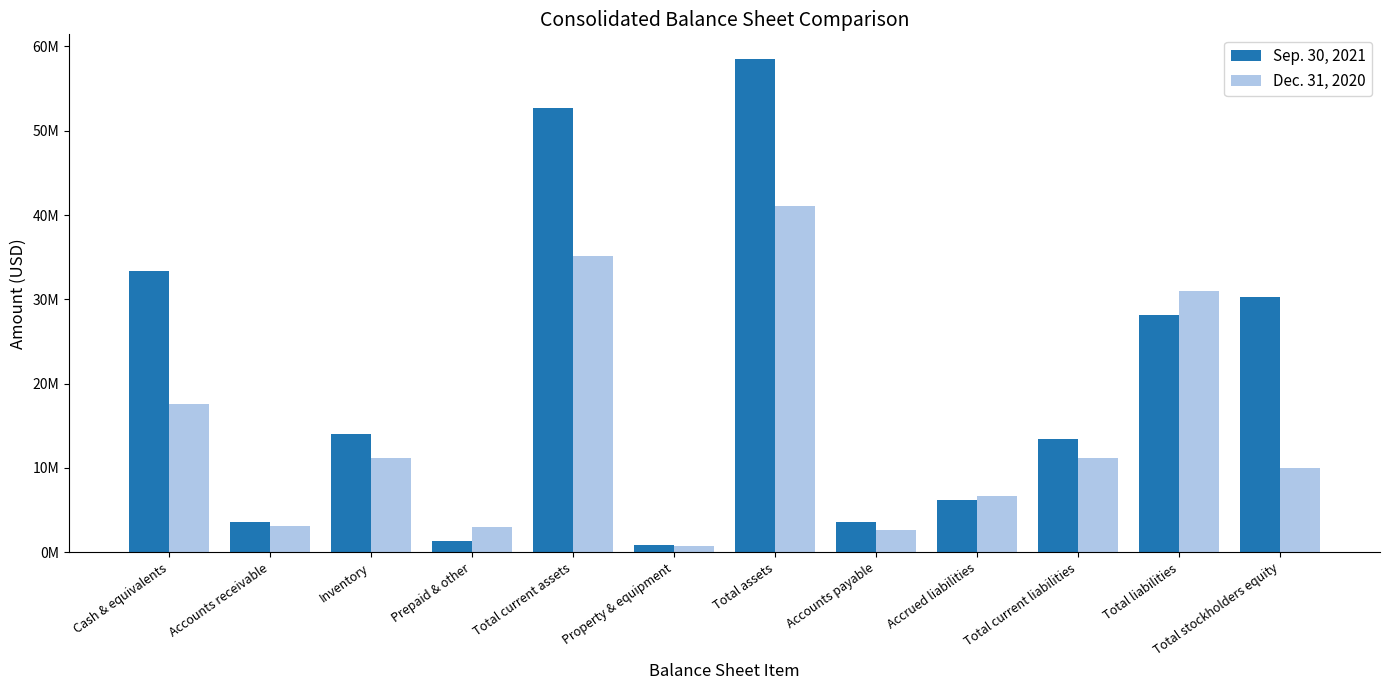

What is the sum of the Sep. 30, 2021 values at Total stockholders equity and Accounts receivable?

33959000